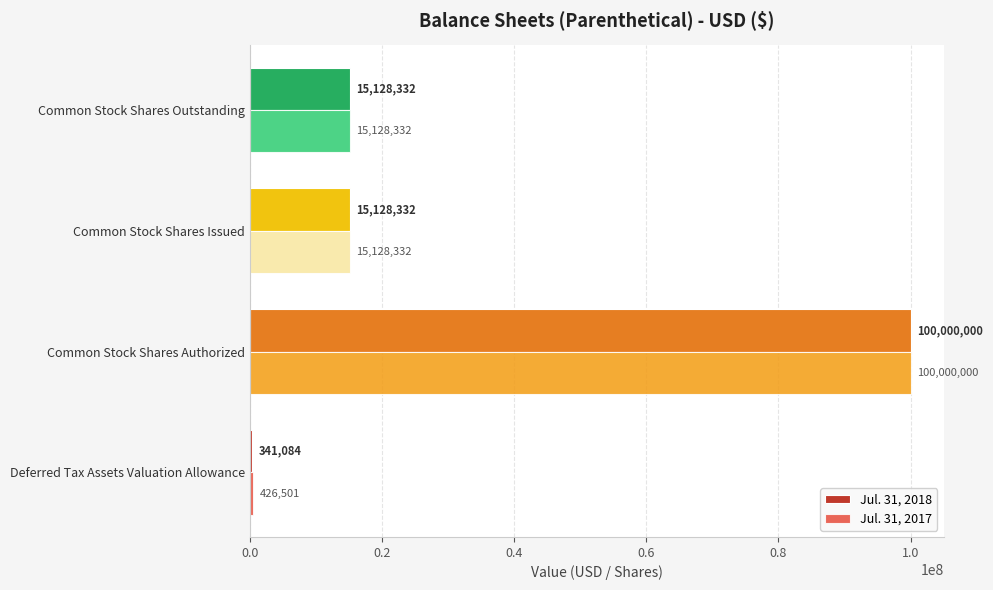

How many Jul. 31, 2018 values are between 15128332 and 100000000?

3